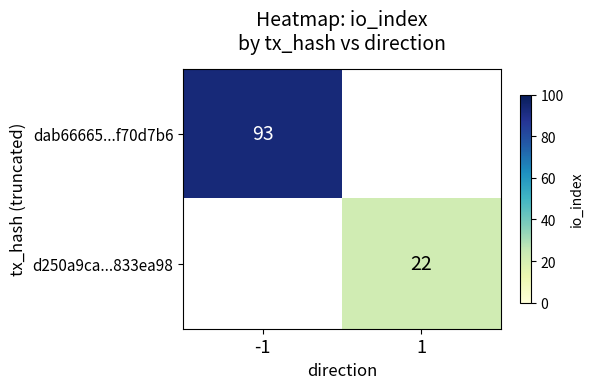

Is the value of d250a9ca...833ea98 at 1 greater than the value of dab66665...f70d7b6 at -1?

No